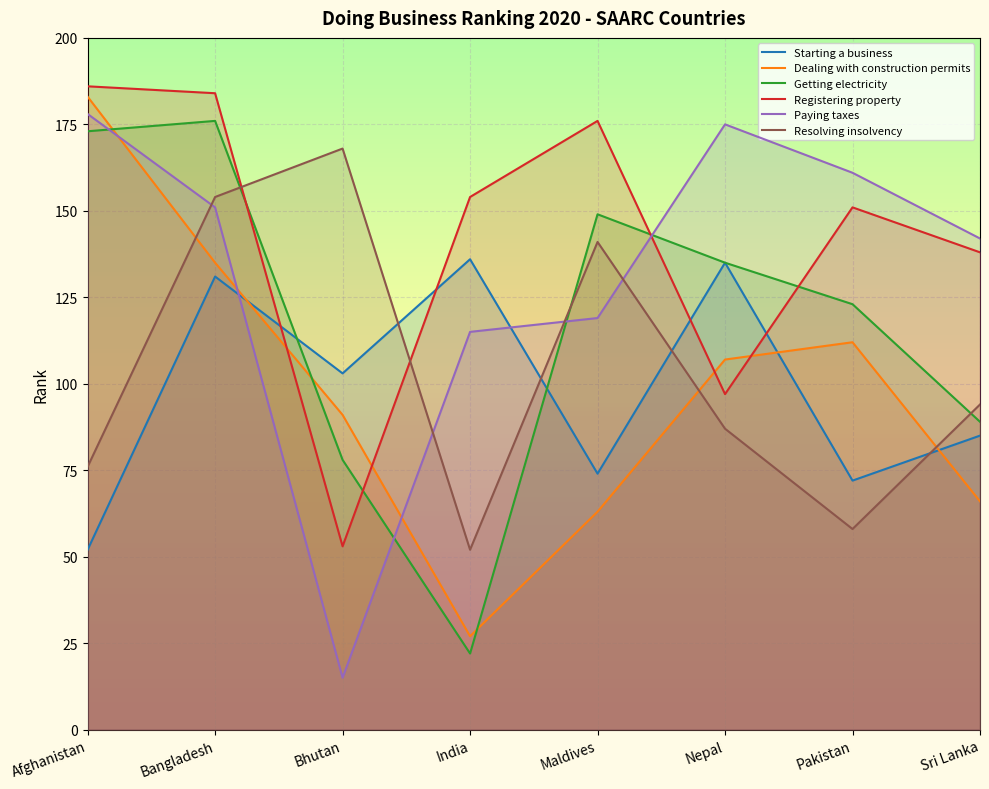

Reading right to left, what are all the values shown in this chart?

Starting a business: Sri Lanka=85	Pakistan=72	Nepal=135	Maldives=74	India=136	Bhutan=103	Bangladesh=131	Afghanistan=52
Dealing with construction permits: Sri Lanka=66	Pakistan=112	Nepal=107	Maldives=63	India=27	Bhutan=91	Bangladesh=135	Afghanistan=183
Getting electricity: Sri Lanka=89	Pakistan=123	Nepal=135	Maldives=149	India=22	Bhutan=78	Bangladesh=176	Afghanistan=173
Registering property: Sri Lanka=138	Pakistan=151	Nepal=97	Maldives=176	India=154	Bhutan=53	Bangladesh=184	Afghanistan=186
Paying taxes: Sri Lanka=142	Pakistan=161	Nepal=175	Maldives=119	India=115	Bhutan=15	Bangladesh=151	Afghanistan=178
Resolving insolvency: Sri Lanka=94	Pakistan=58	Nepal=87	Maldives=141	India=52	Bhutan=168	Bangladesh=154	Afghanistan=76